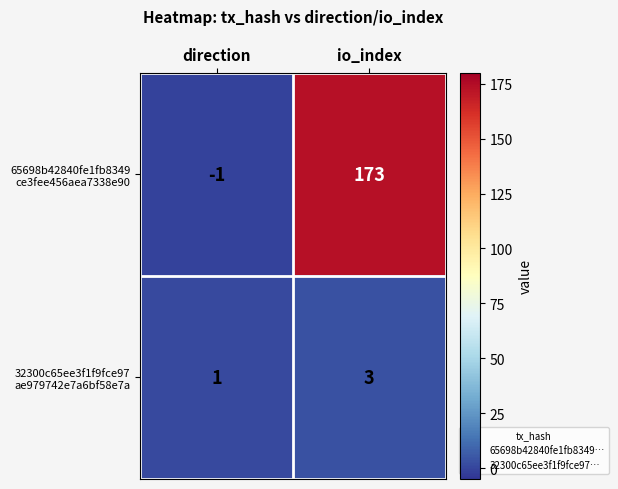

What is the spread (max minus min) of values at io_index?

170